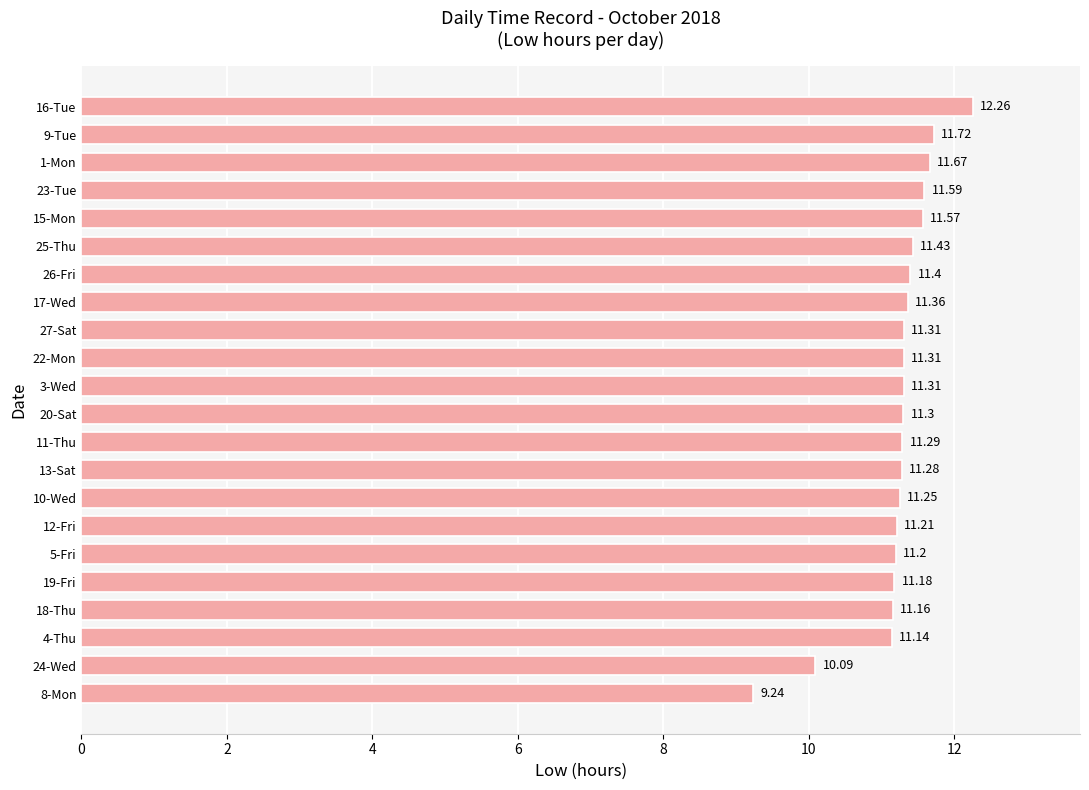

How many bars are there in total?

22